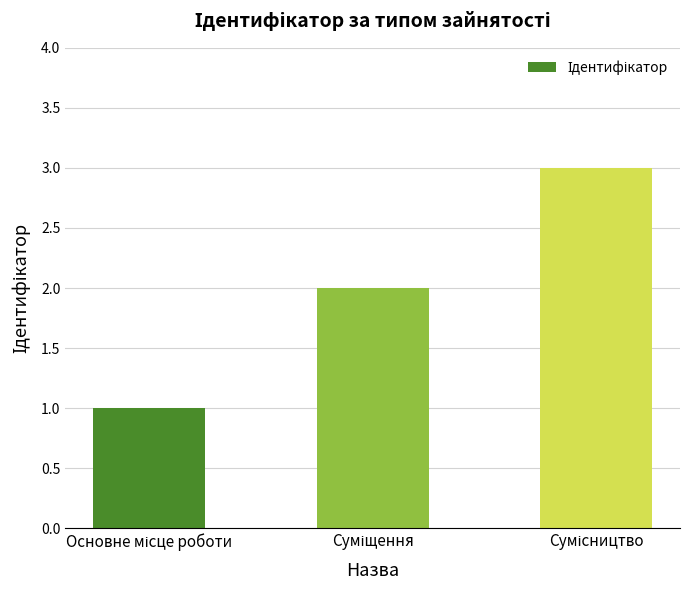

How many bars are there in total?

3